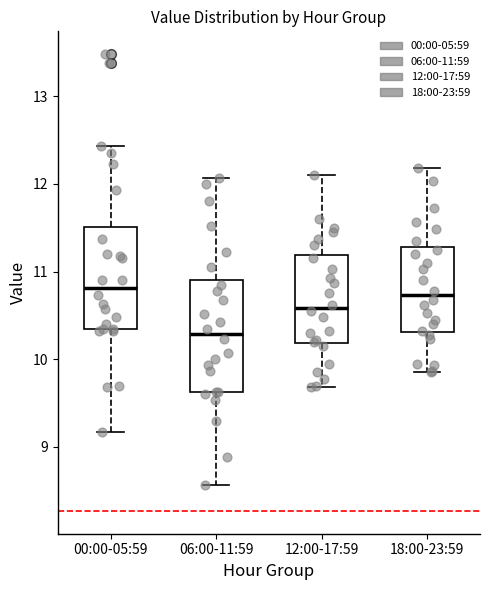

Which box is the tallest, from its lower edge to its upper edge?

06:00-11:59